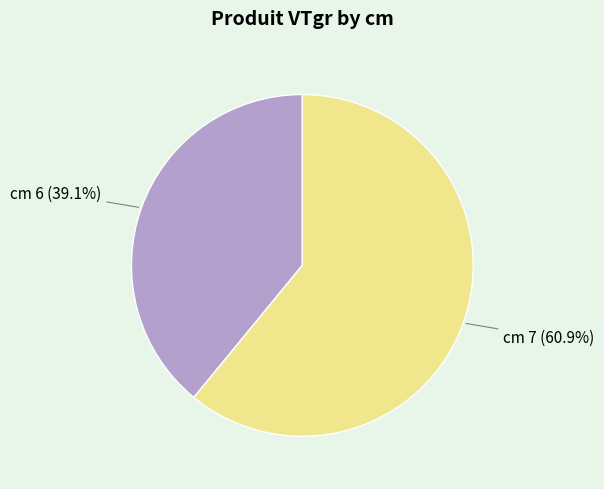

Which slice represents more than half of the pie?

cm 7 (60.9%)